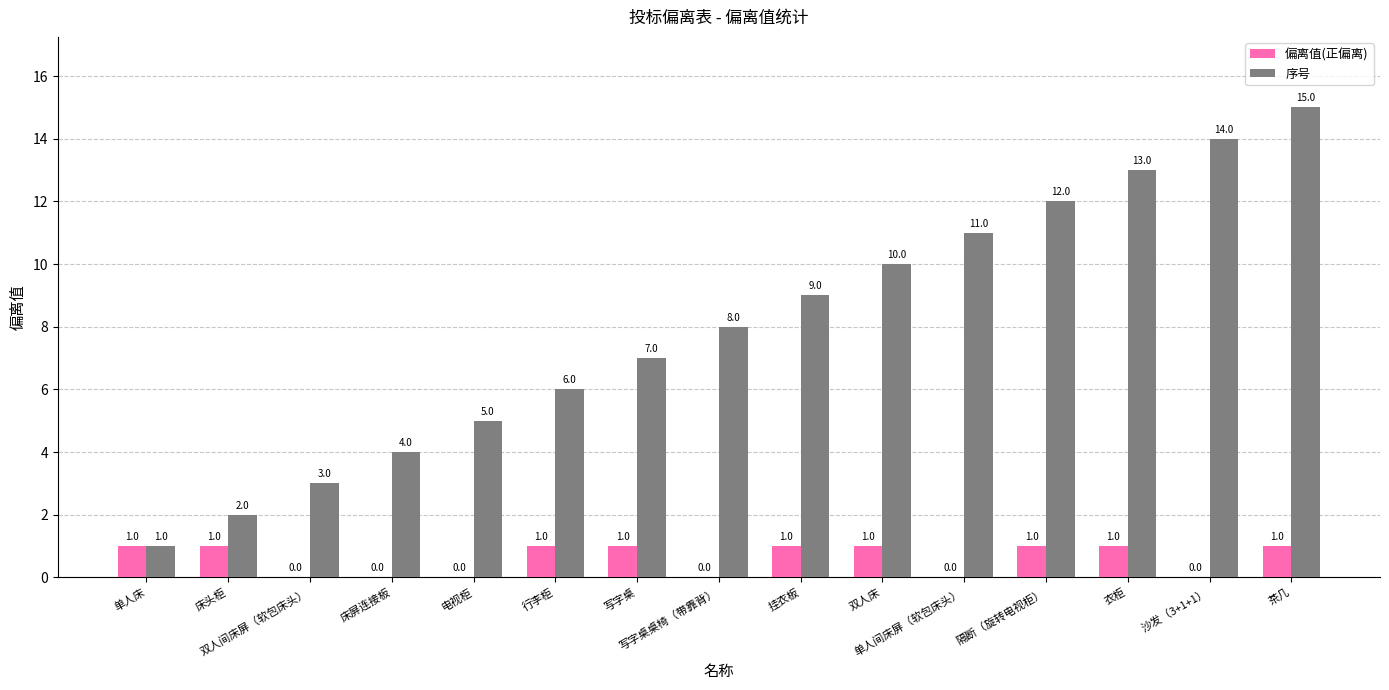

Reading right to left, what are all the values shown in this chart?

偏离值(正偏离): 茶几=1	沙发（3+1+1）=0	衣柜=1	隔断（旋转电视柜）=1	单人间床屏（软包床头）=0	双人床=1	挂衣板=1	写字桌桌椅（带靠背）=0	写字桌=1	行李柜=1	电视柜=0	床屏连接板=0	双人间床屏（软包床头）=0	床头柜=1	单人床=1
序号: 茶几=15	沙发（3+1+1）=14	衣柜=13	隔断（旋转电视柜）=12	单人间床屏（软包床头）=11	双人床=10	挂衣板=9	写字桌桌椅（带靠背）=8	写字桌=7	行李柜=6	电视柜=5	床屏连接板=4	双人间床屏（软包床头）=3	床头柜=2	单人床=1